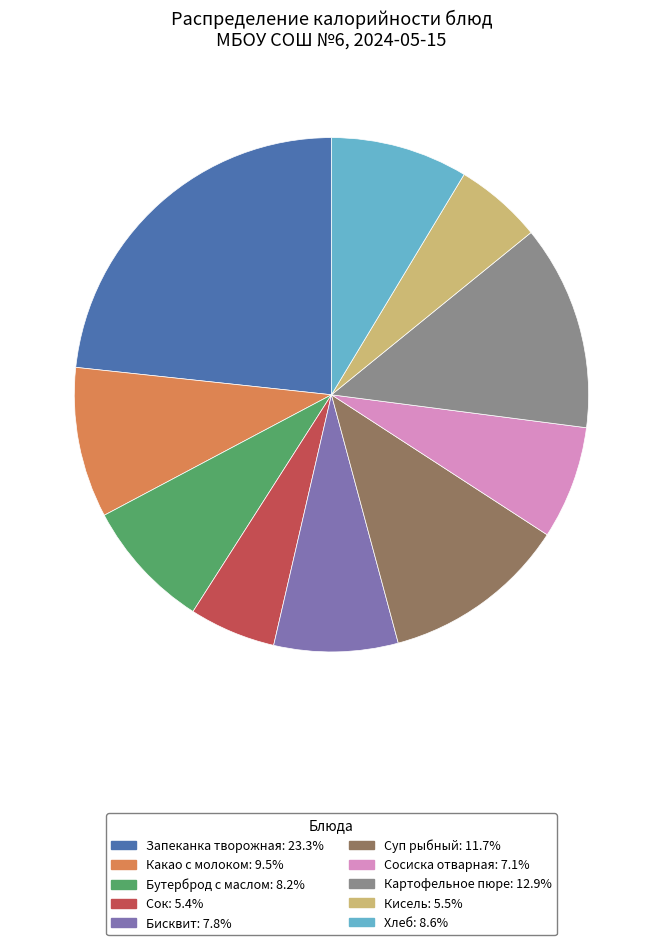

What is the ratio of the value at Бутерброд с маслом to the value at Сосиска отварная?

1.2